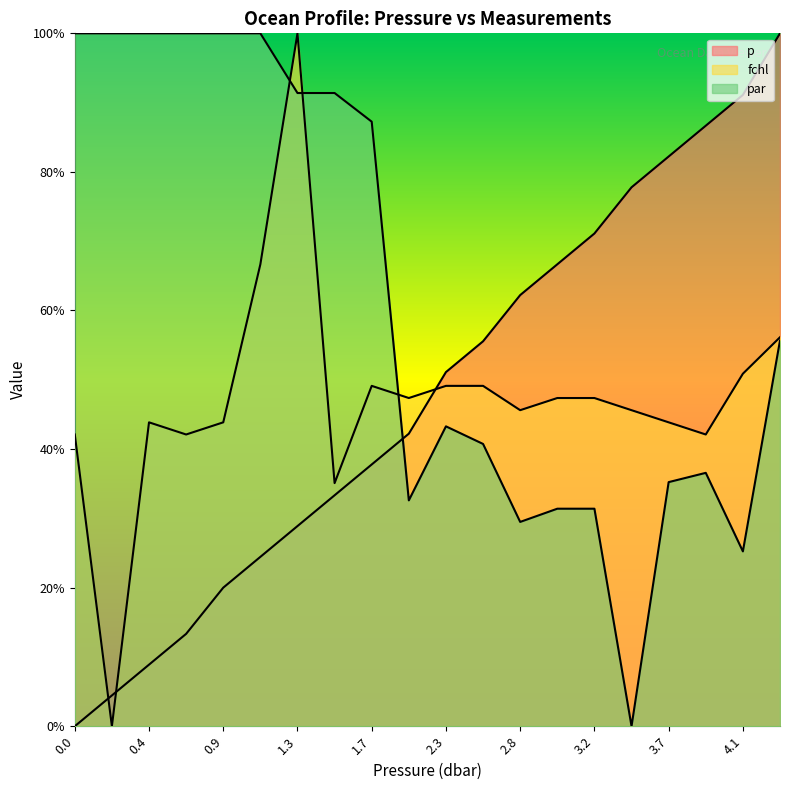

Is it true that par equals 0.4 at 4.1?

False